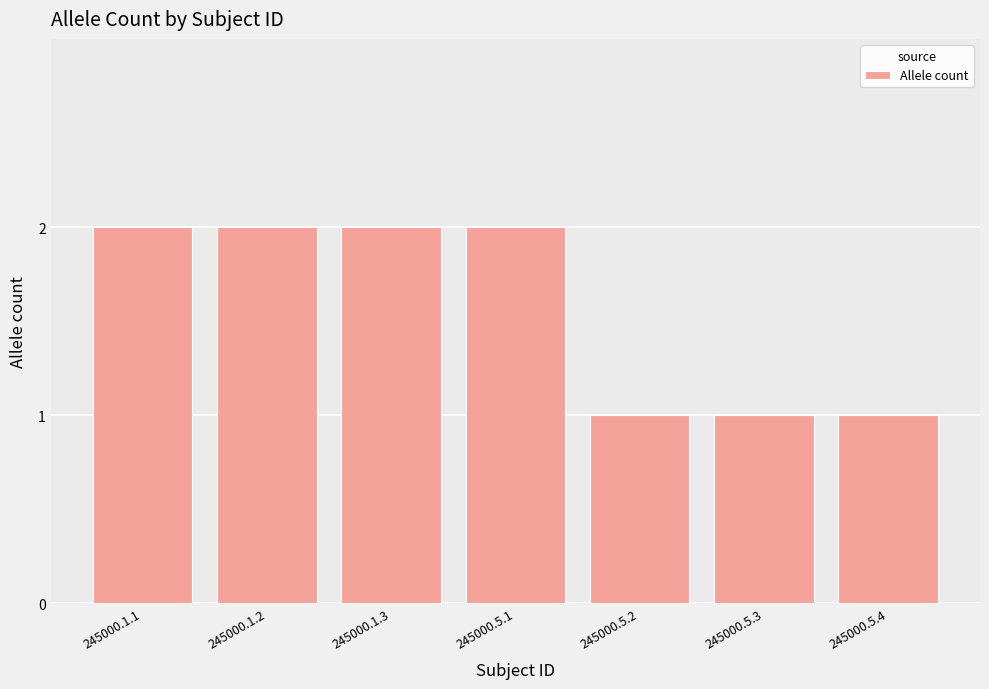

Reading left to right, transcribe all the data shown in this chart.

245000.1.1=2	245000.1.2=2	245000.1.3=2	245000.5.1=2	245000.5.2=1	245000.5.3=1	245000.5.4=1